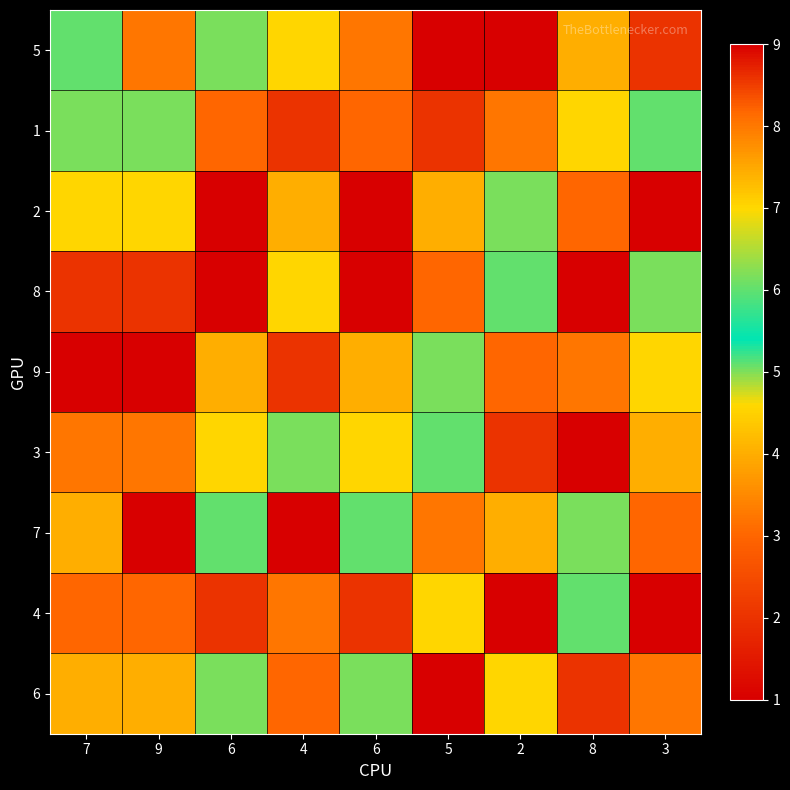

At how many categories does at least one series exceed 2?

9